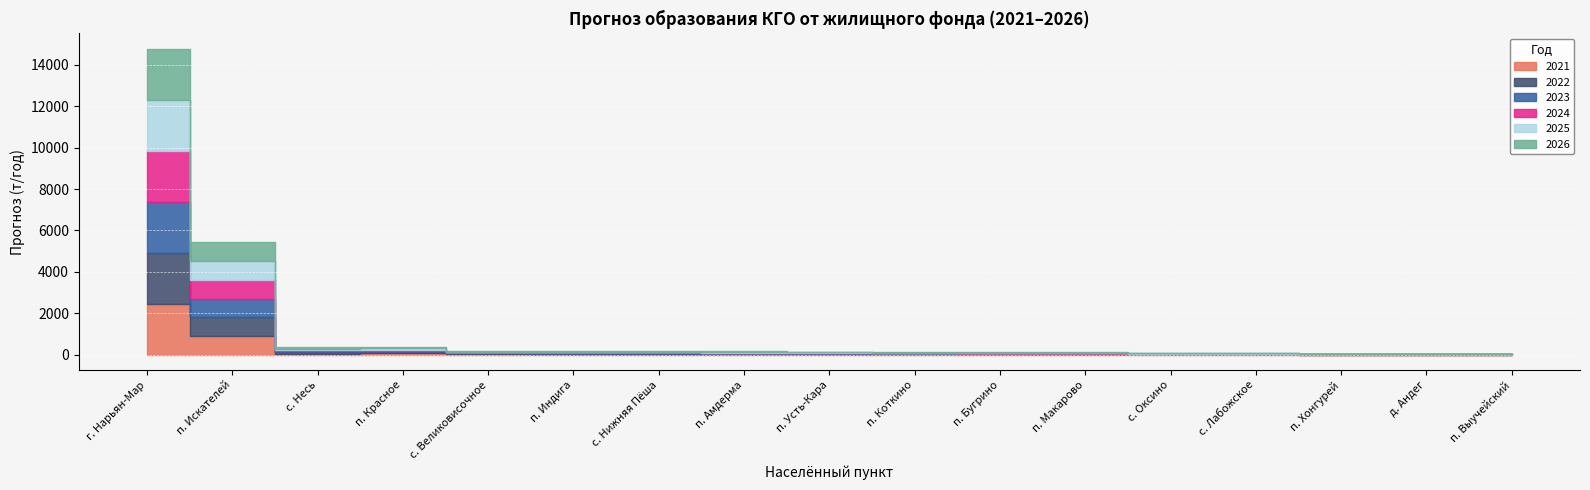

Where is the first local maximum for 2025?

п. Красное